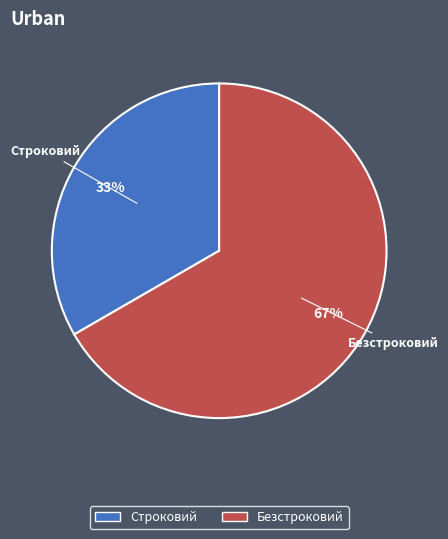

Is there a majority slice in this chart?

Yes